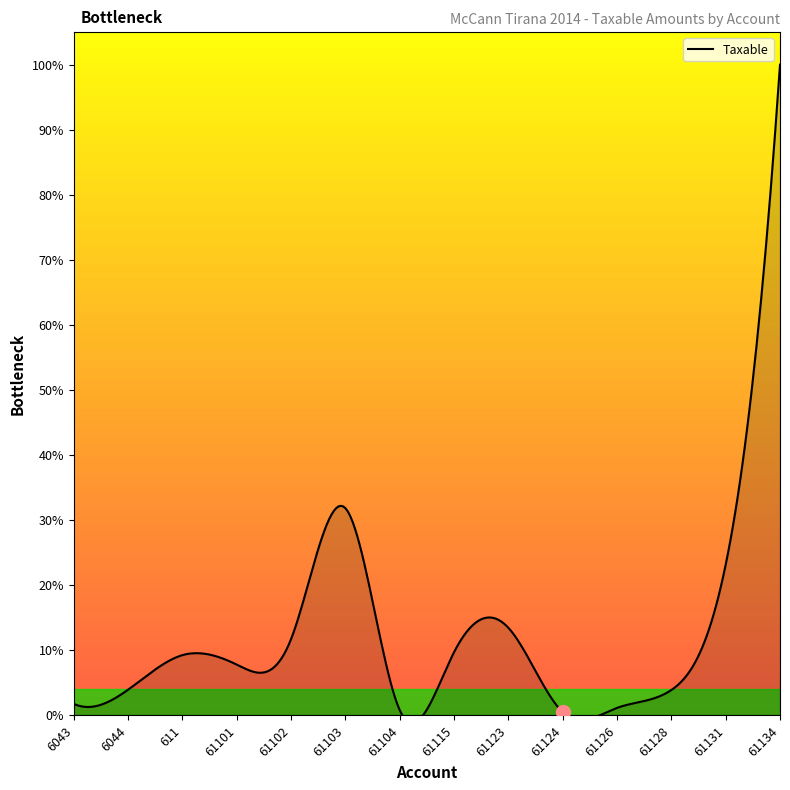

At which category does the chart reach its peak across all series?

61134